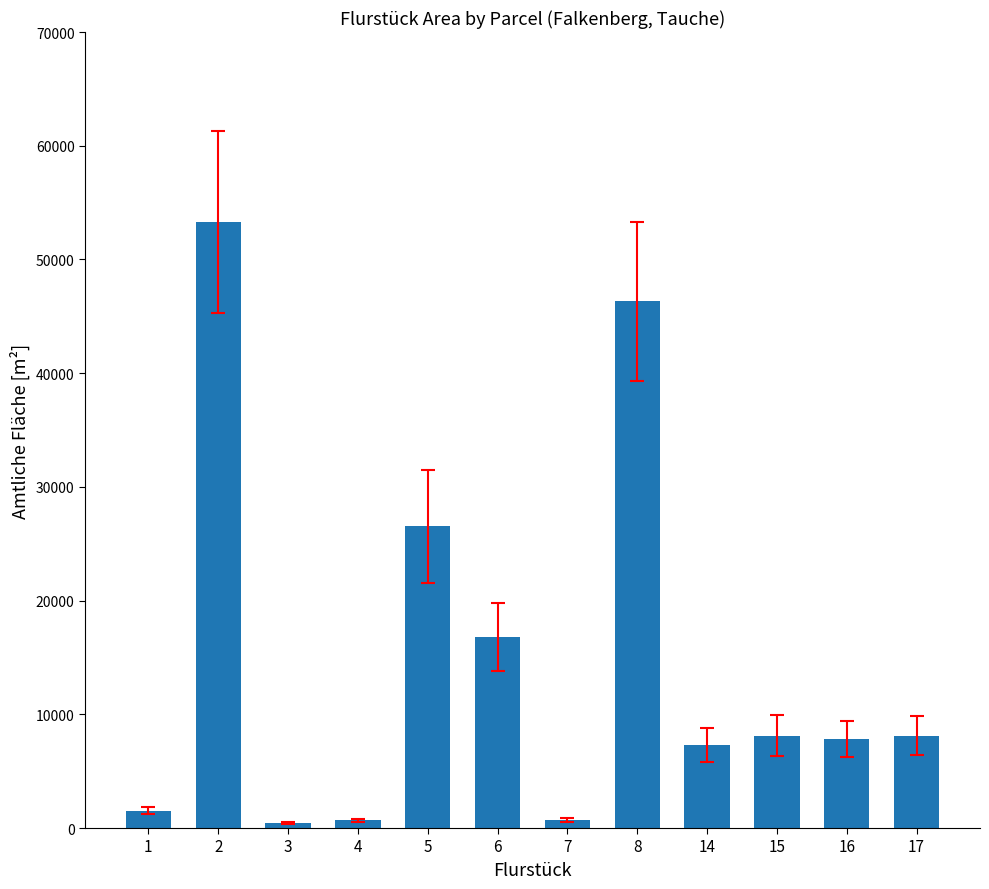

What is the ratio of the value at 17 to the value at 4?

12.0